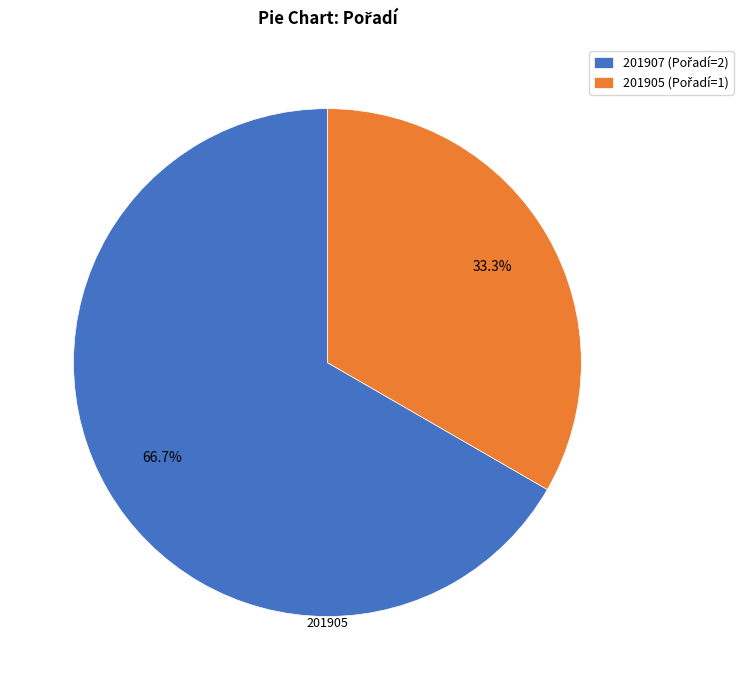

Do 201905 and 201907 together represent more than half of the pie?

Yes